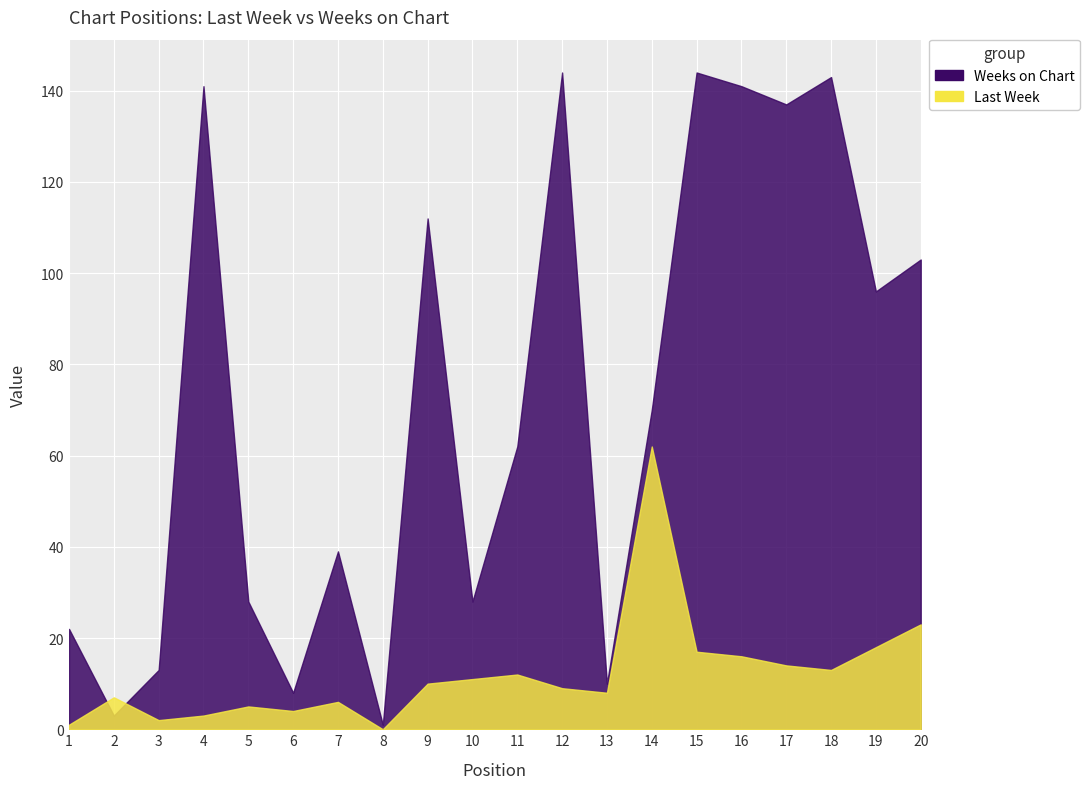

True or false: Weeks on Chart has a value of 44 at 20.

False